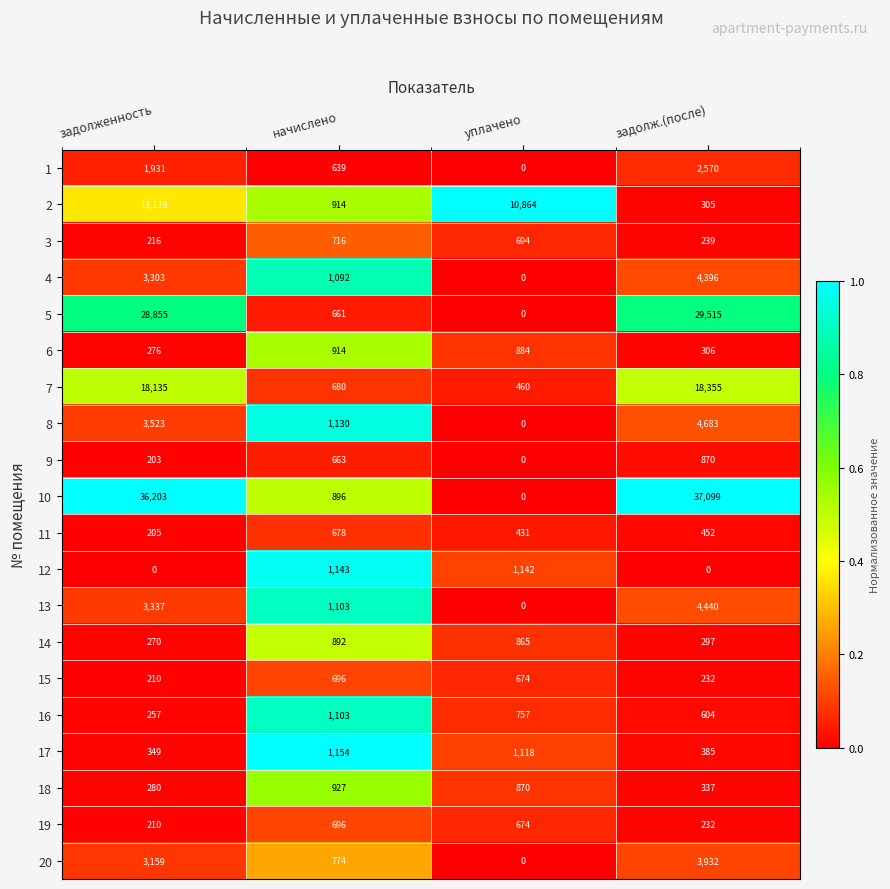

What is the difference between the maximum and second lowest values in the 1 series?

1931